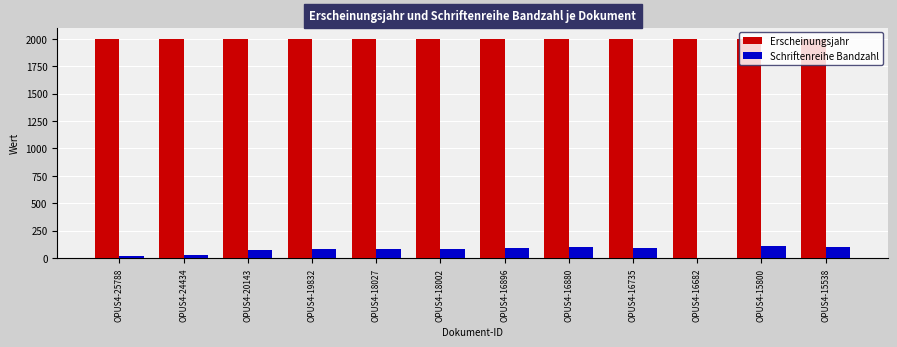

What is the sum of all Schriftenreihe Bandzahl values?

867